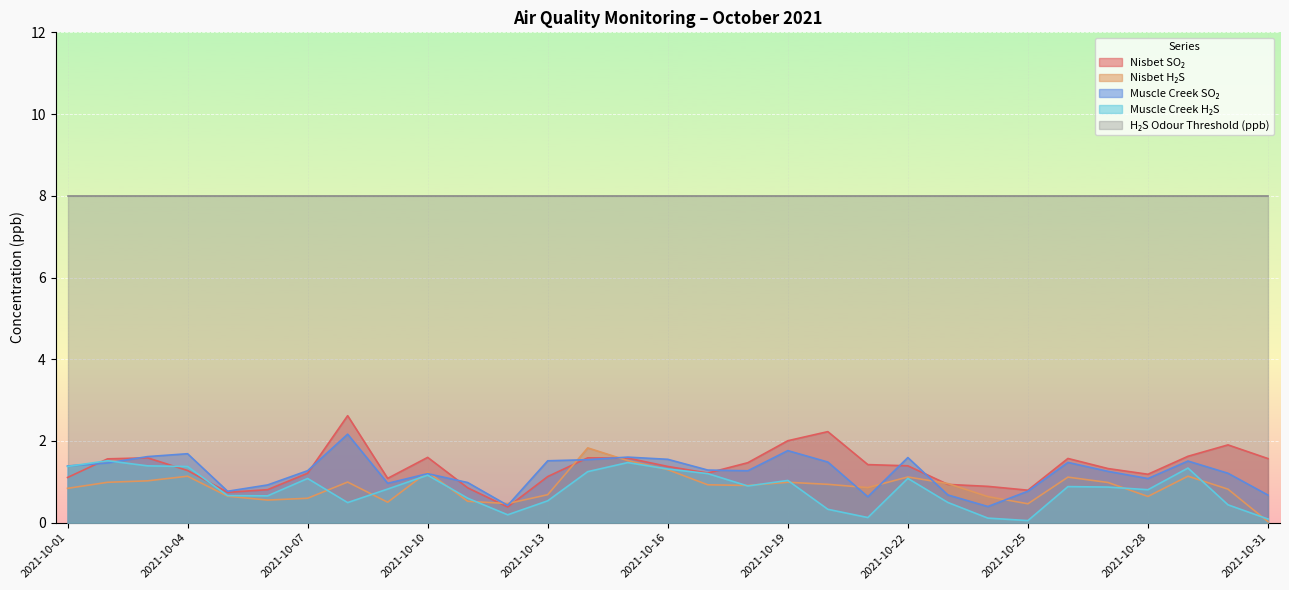

What is the difference between the highest and lowest values at 2021-10-04?

6.9